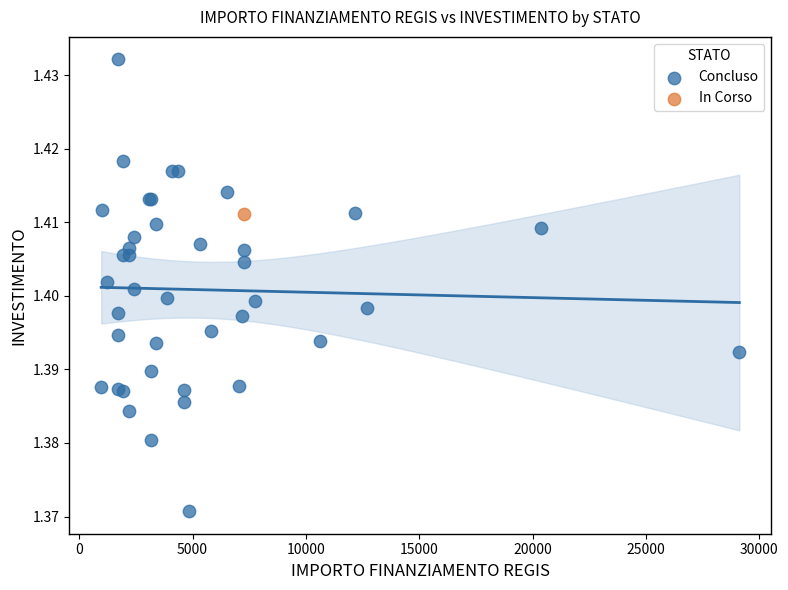

What are all the series names shown in the legend?

Concluso, In Corso